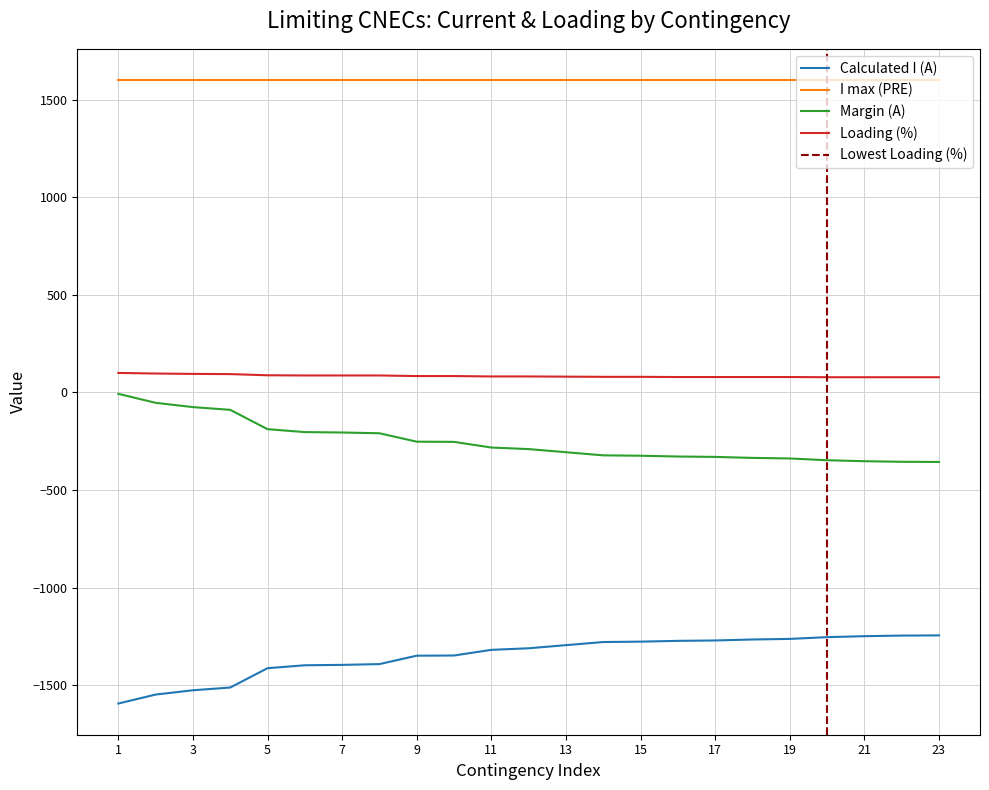

What is the difference between the second highest and minimum values in the Calculated I (A) series?

348